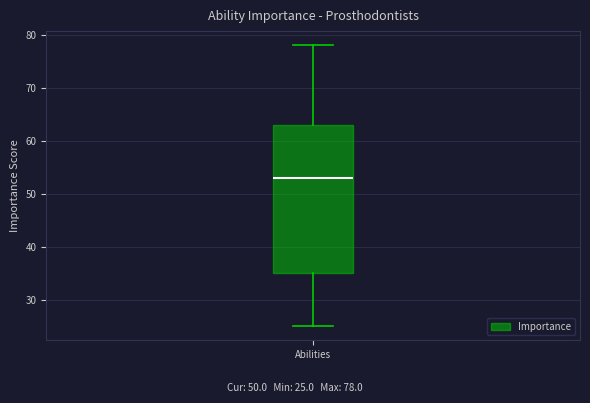

Where does the median line of the box for Abilities sit on the y-axis? The values are not printed on the chart, so give them approximately, as read against the axis.

53